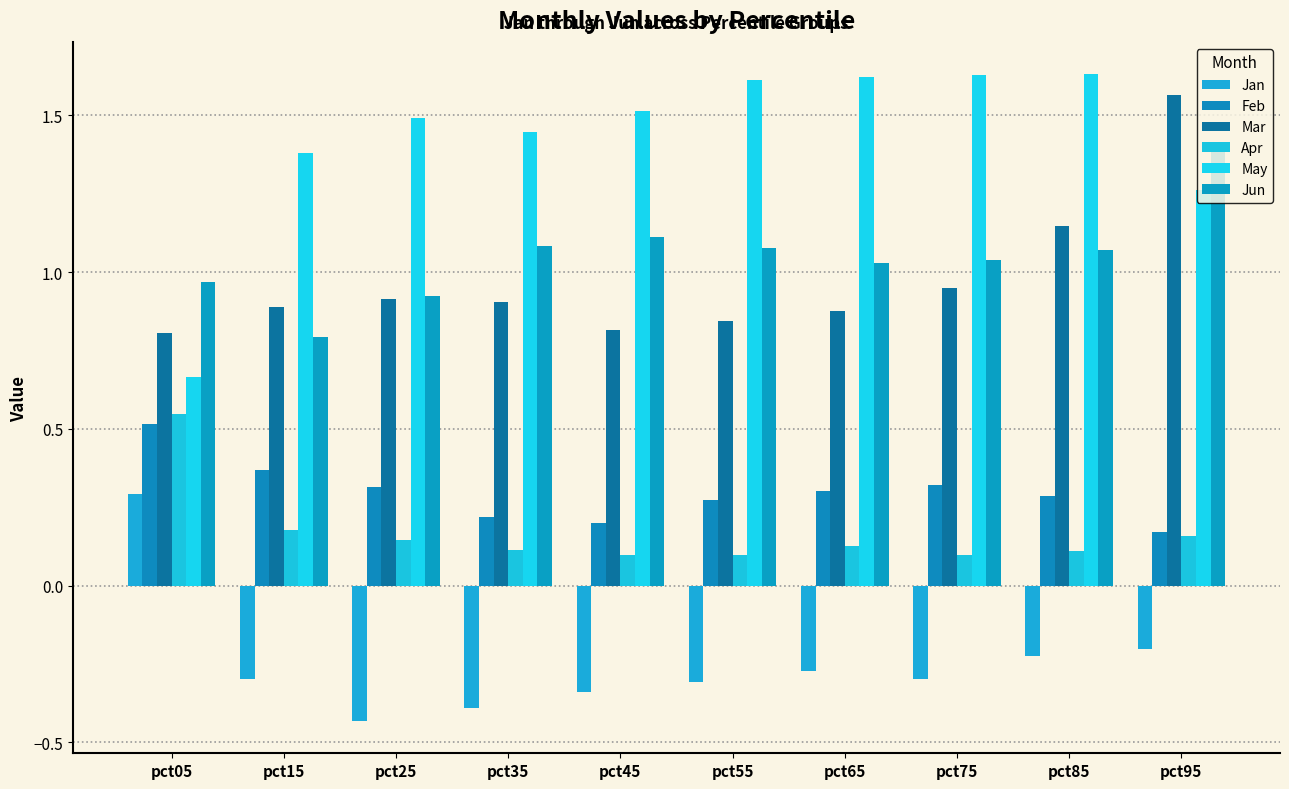

What is the difference between the maximum and second lowest values in the Jan series?

0.7